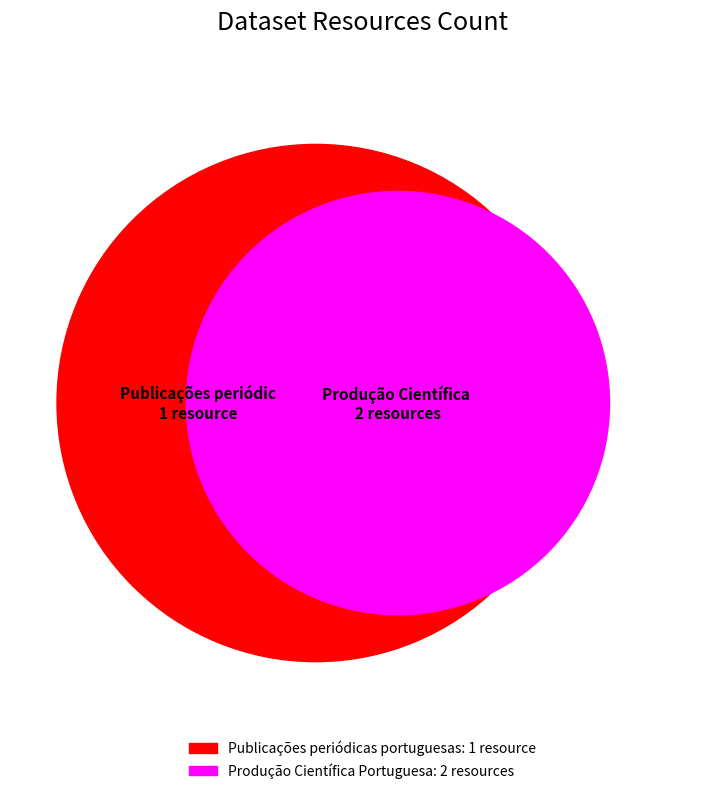

Combined, what portion of the pie is Produção Científica Portuguesa and Publicações periódicas portuguesas?

100.0%